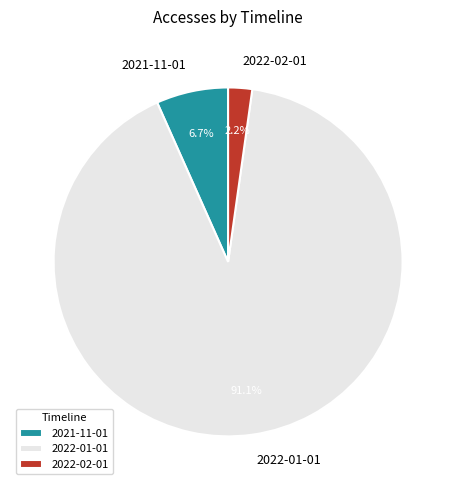

How much of the chart is everything except 2022-02-01?

97.8%